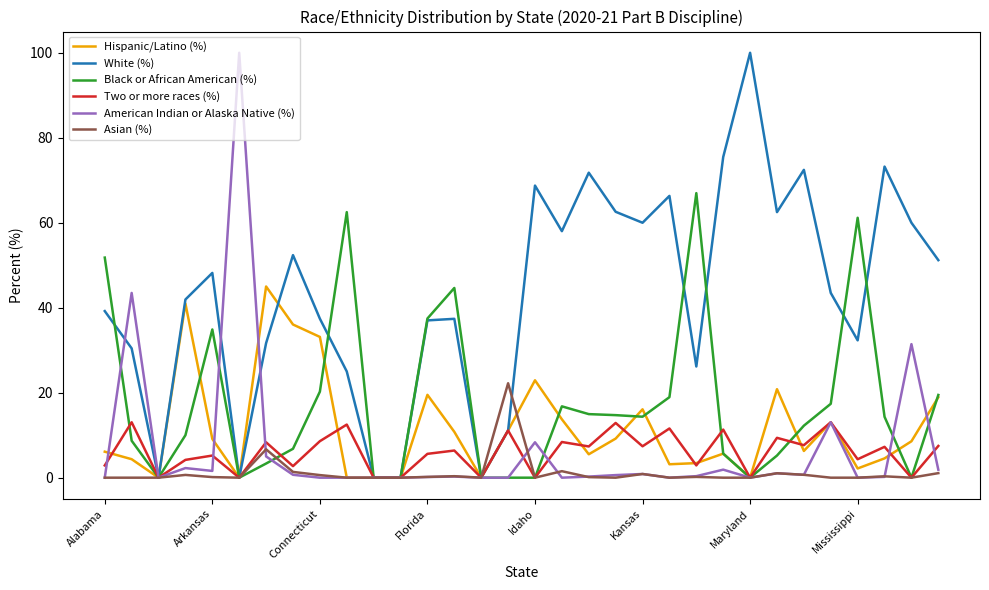

How many lines are shown in the chart?

6